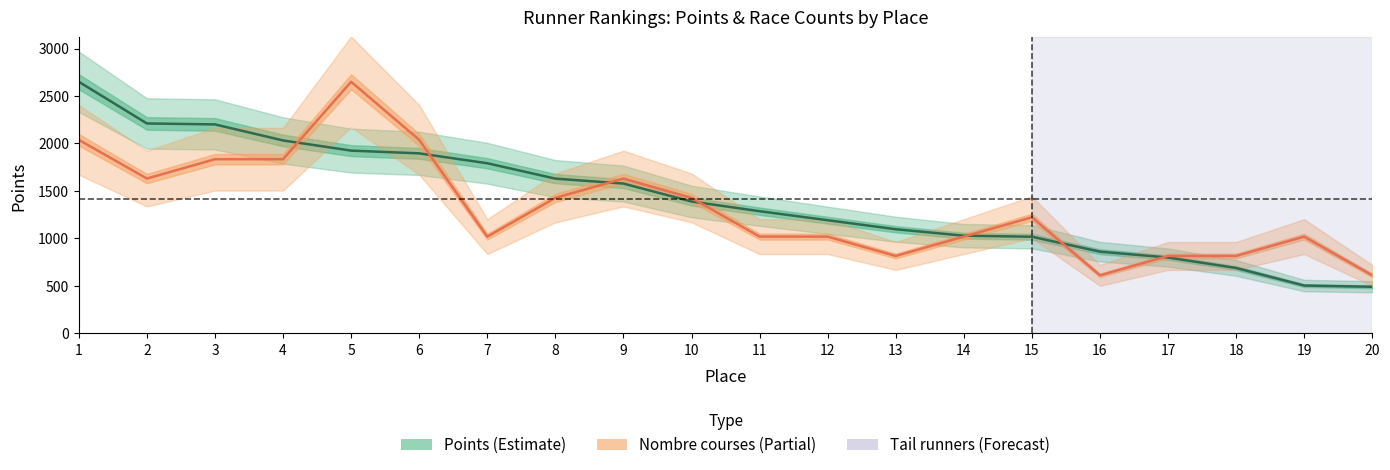

True or false: Points has a value of 2650.0 at 1.

True